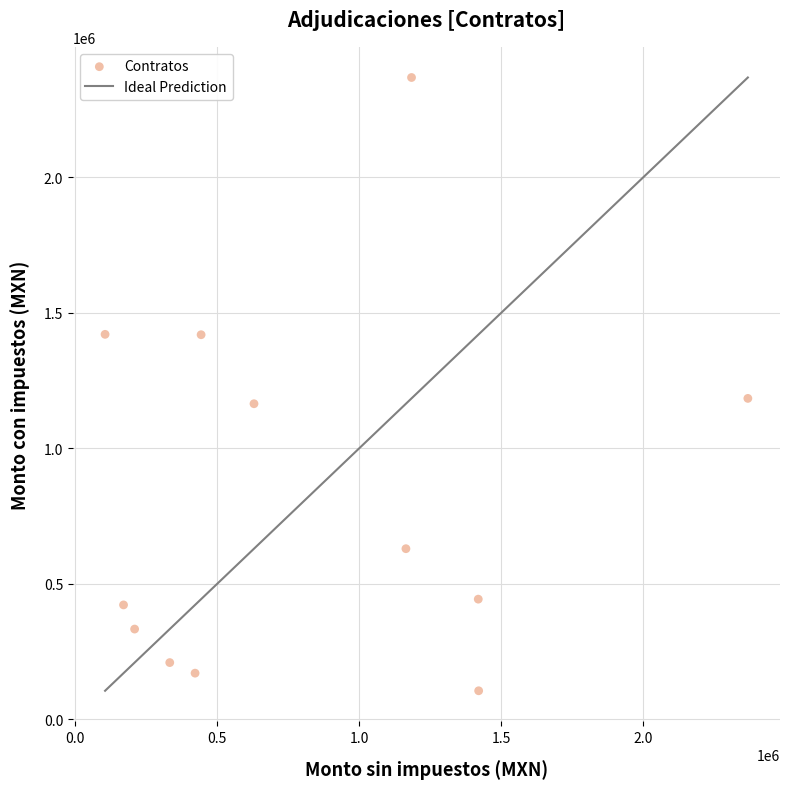

What is the range of Y values (max minus min)?

2263161.3